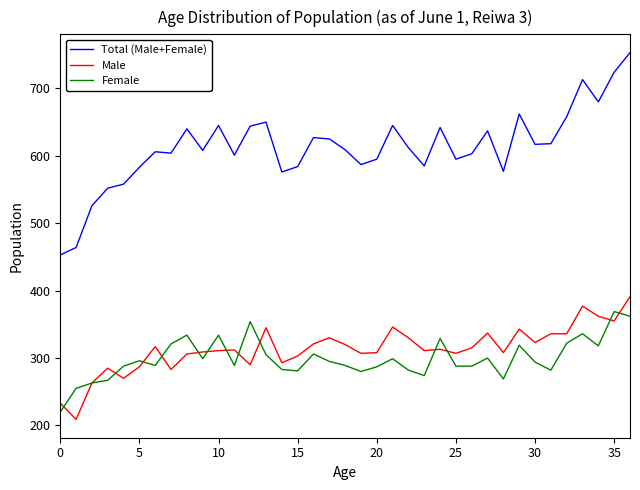

In Female, how many points are higher than both neighbors (excluding endpoints)?

11